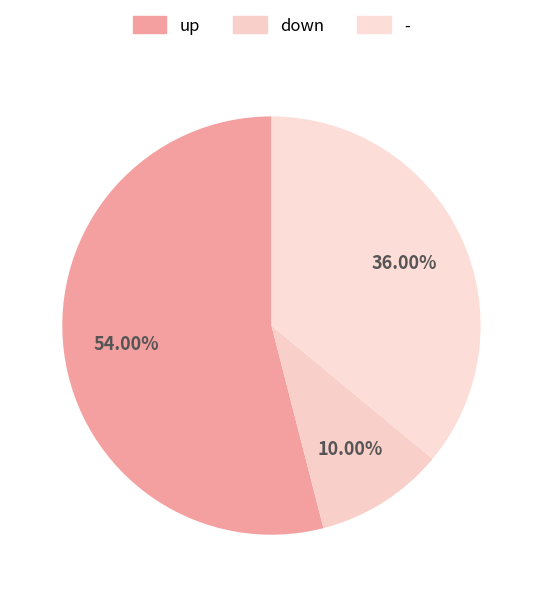

Count the number of slices in the pie.

3